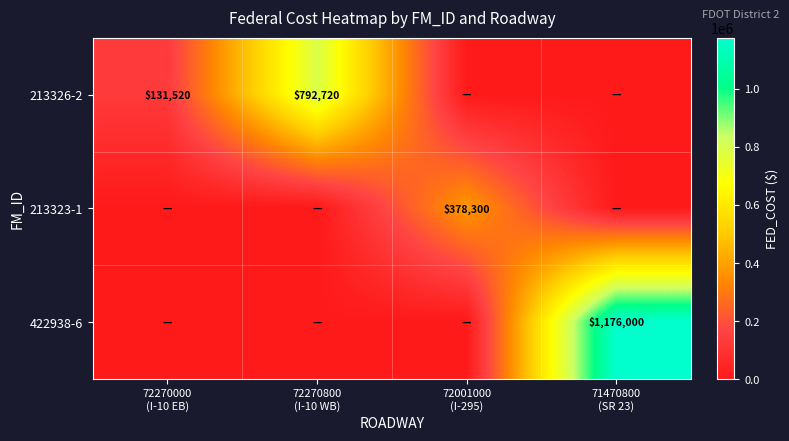

At how many categories does at least one series exceed 678809?

2